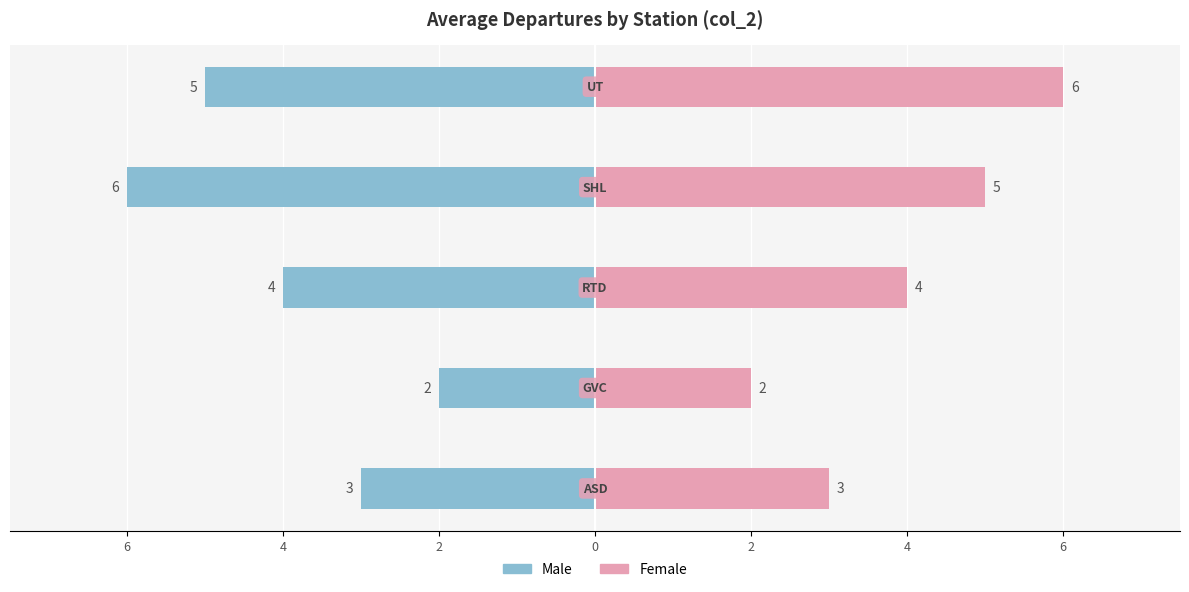

Which series has the widest spread of values?

Male